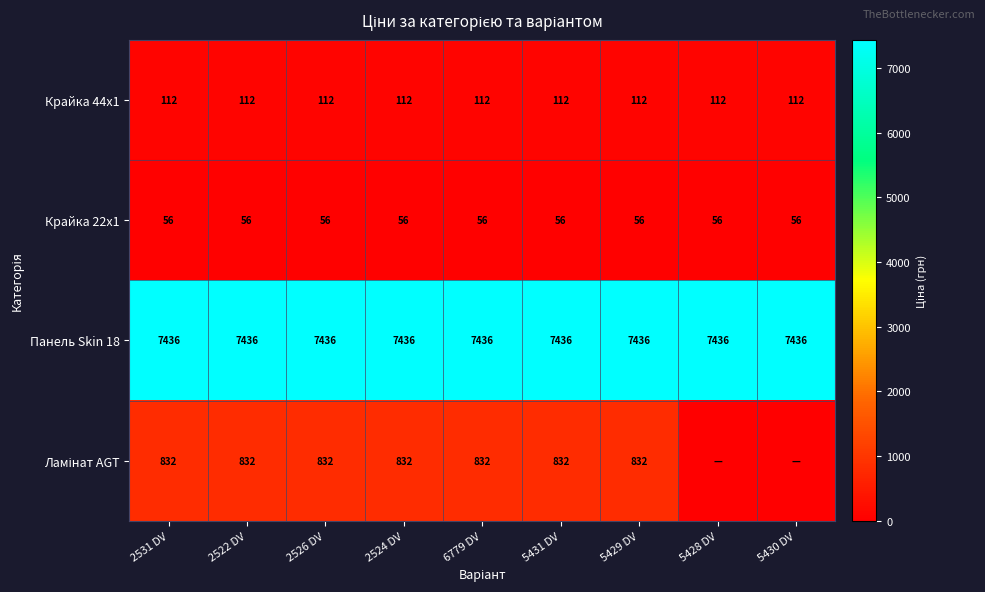

What is the difference between the highest and lowest values at 2522 DV?

7380